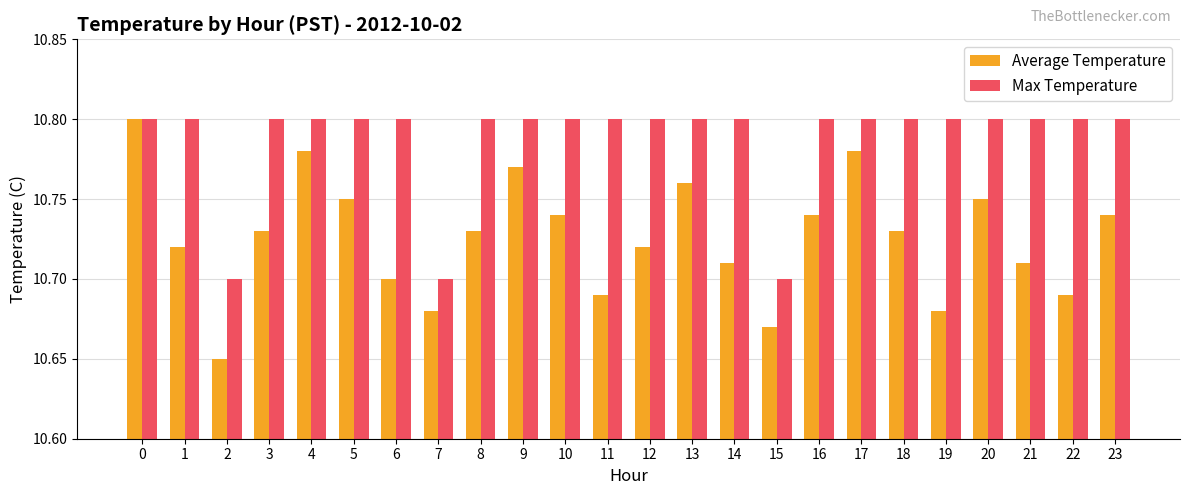

Which series changed the most between 3 and 22?

Average Temperature